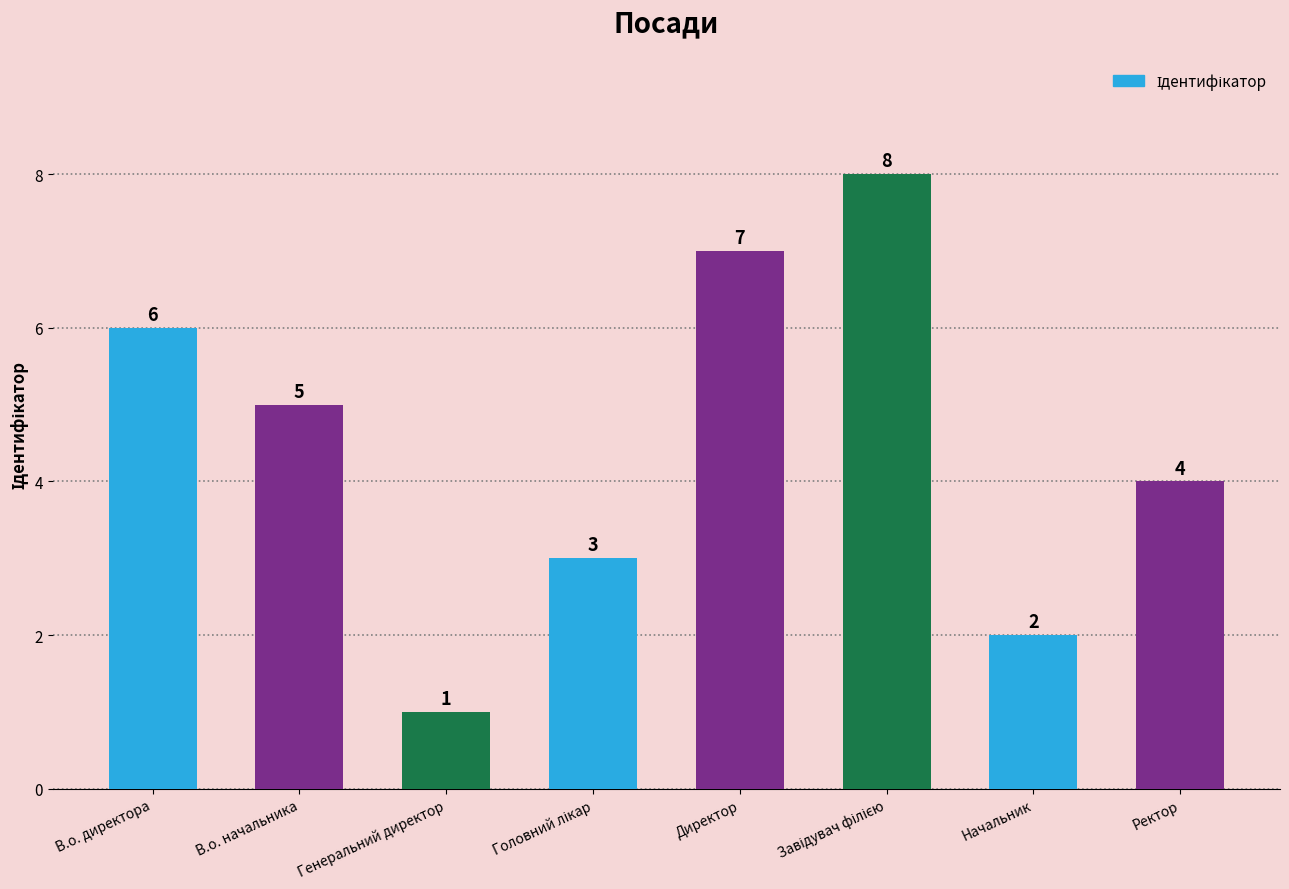

What is the difference between the second highest and minimum values?

6